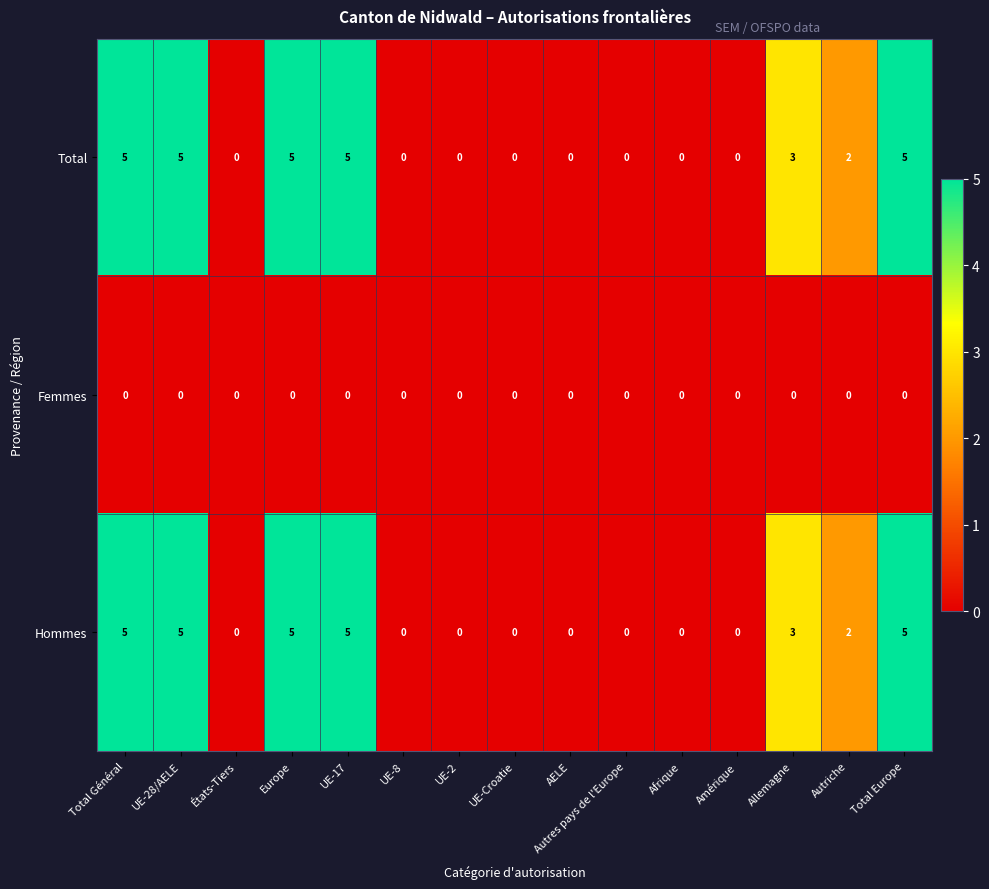

Count the Hommes values in the range 0 to 5.

15